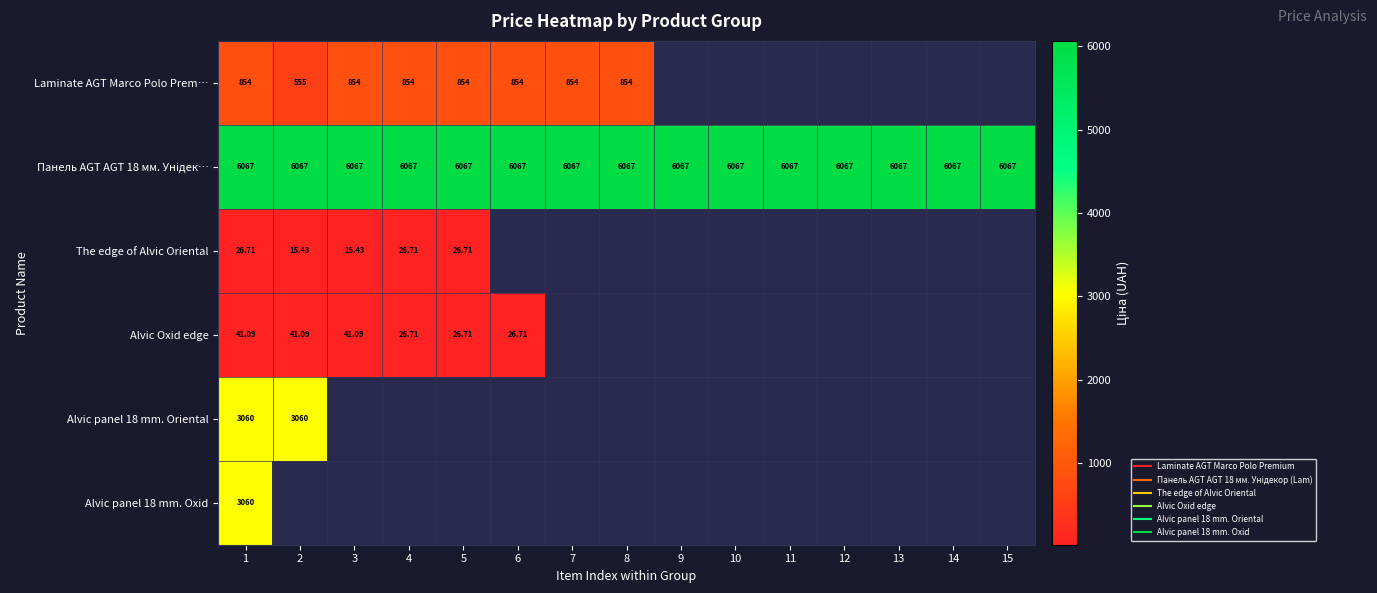

Between 6 and 10, which series saw the biggest shift?

Панель AGT AGT 18 мм. Унідек…